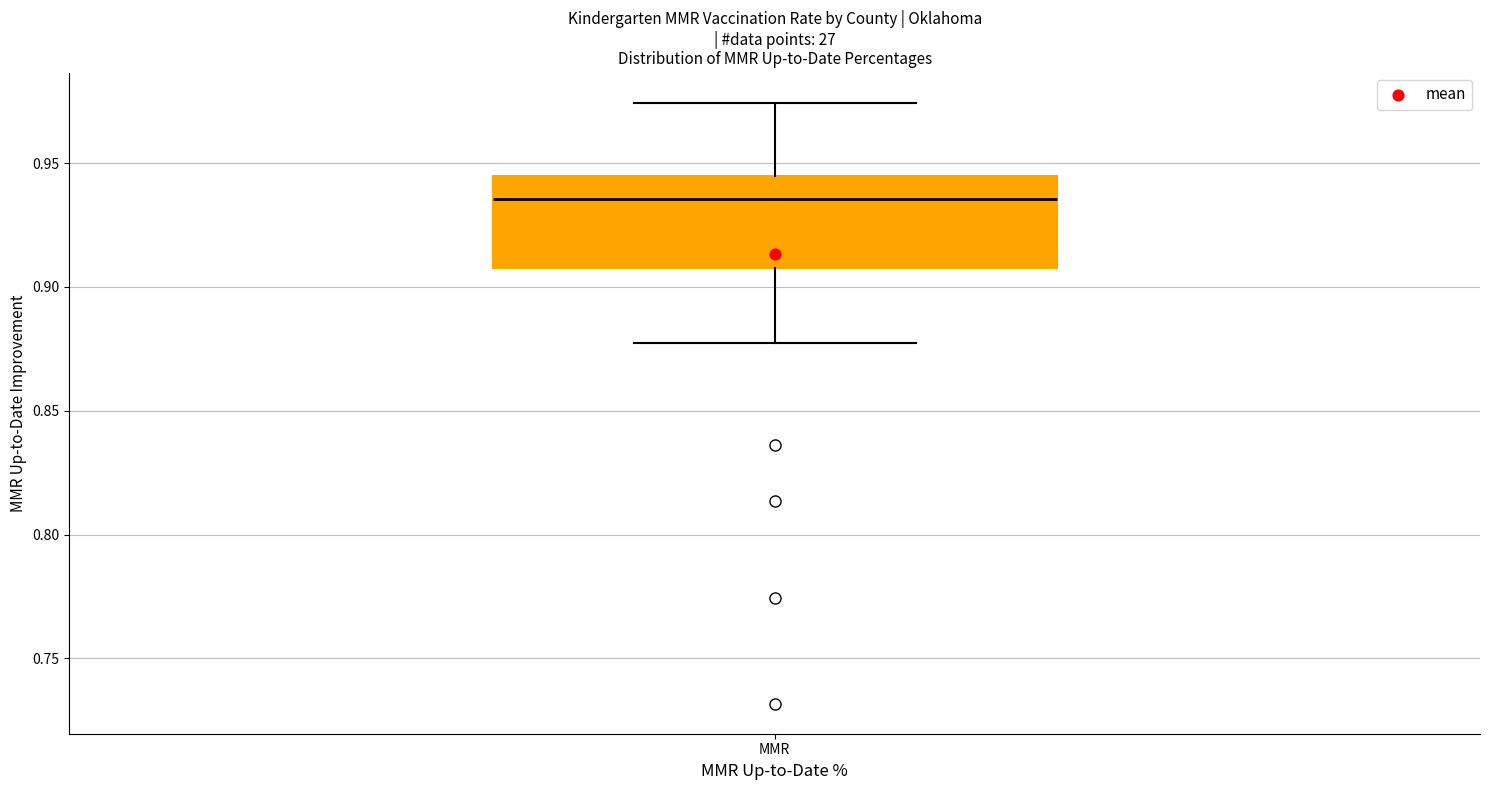

Read this box plot against the y-axis: the position of the median line, the range covered by the box, and the ends of both whiskers. The values are not printed on the chart, so give them approximately, as read against the axis.

median 0.935, box 0.910 to 0.945, whiskers 0.880 to 0.975